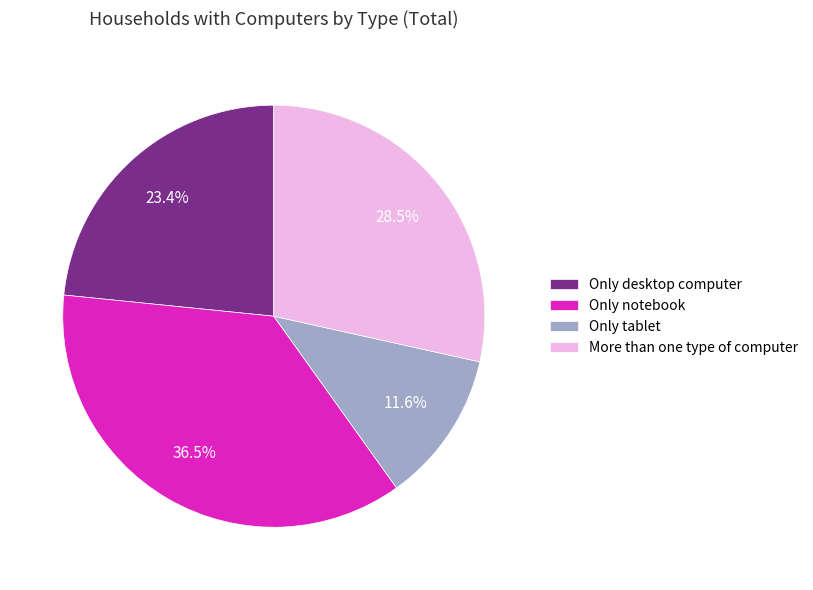

To the nearest percent, what is the difference between the largest and smallest slice percentages?

25%